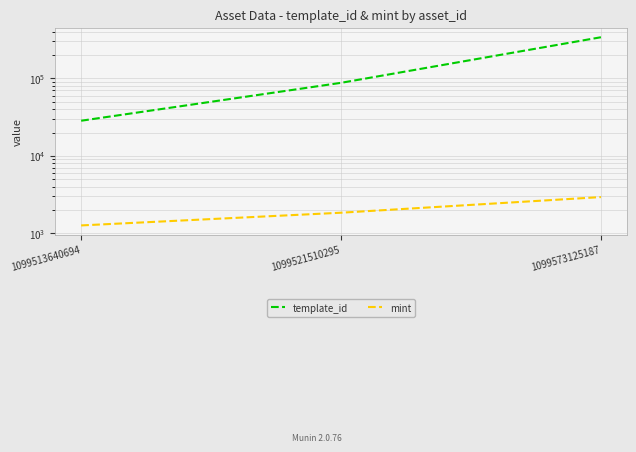

Which category has the highest value across all series?

1099573125187